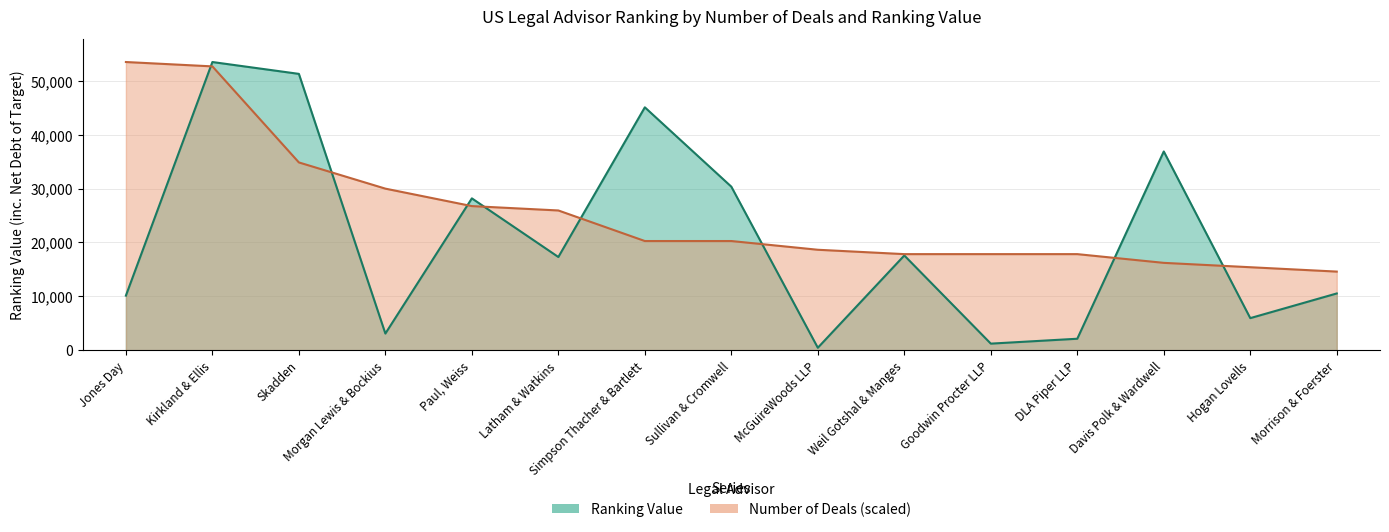

How many values in the Ranking Value series are below 17289?

7